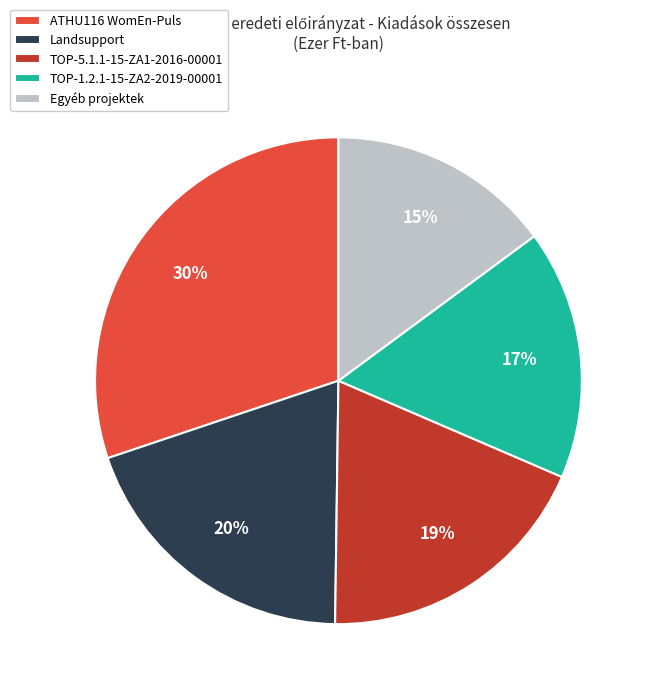

How many segments does this pie chart have?

5